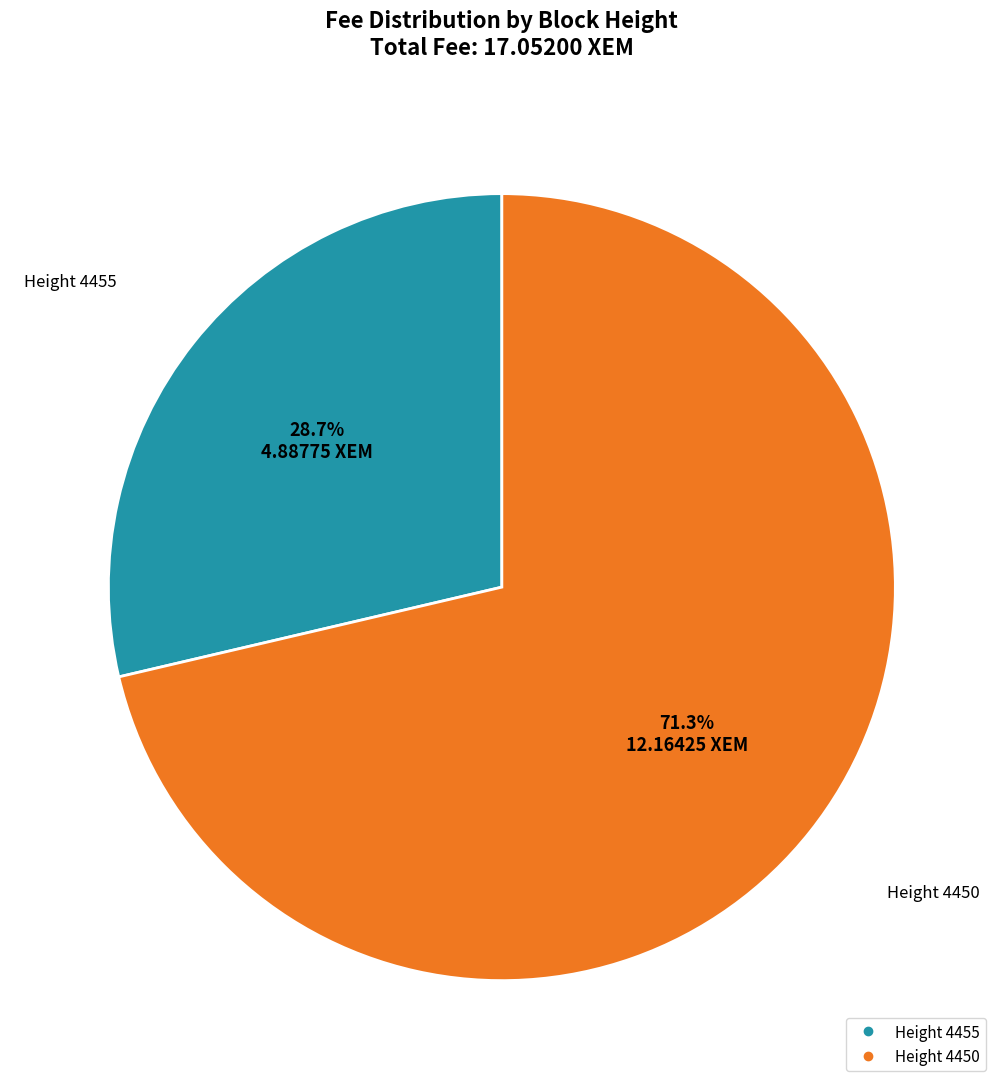

Is there any slice that represents more than half of the pie?

Yes